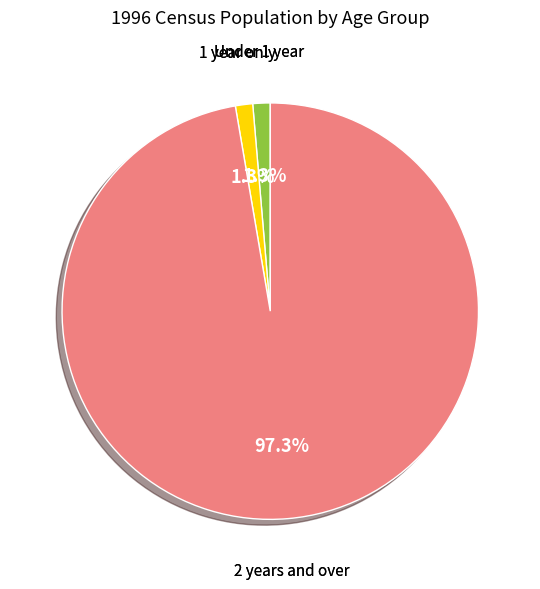

Does any single category account for the majority?

Yes